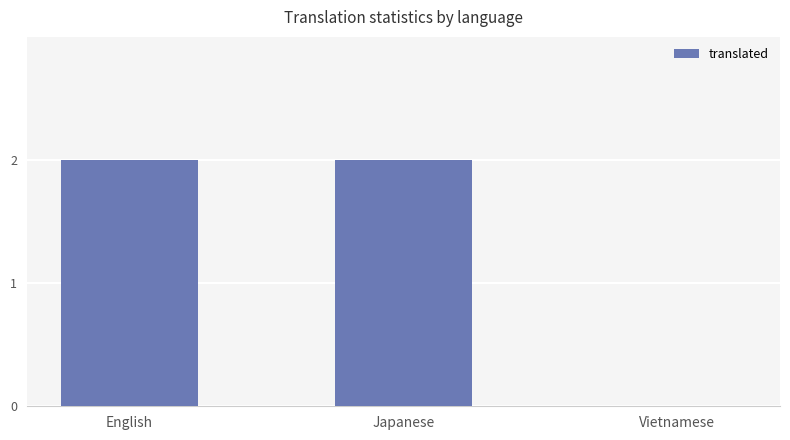

Are the bars horizontal?

No